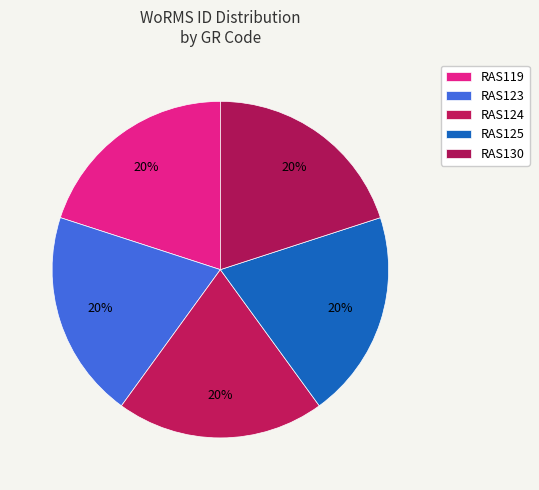

How many segments does this pie chart have?

5